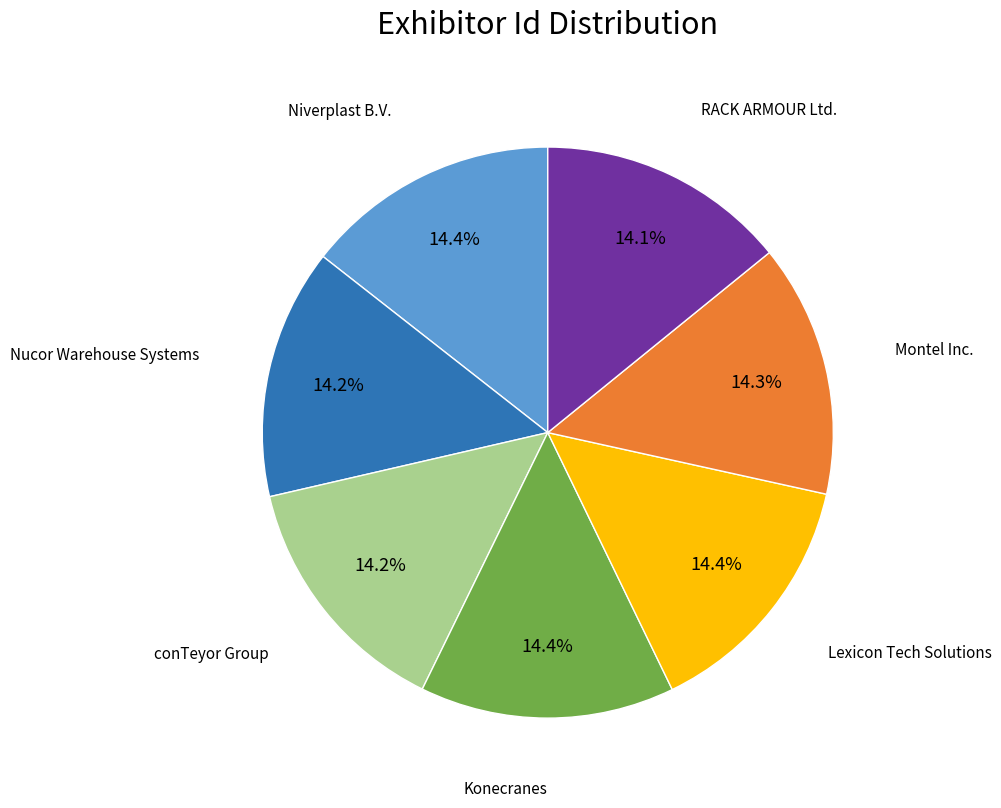

How many slices are in this pie chart?

7